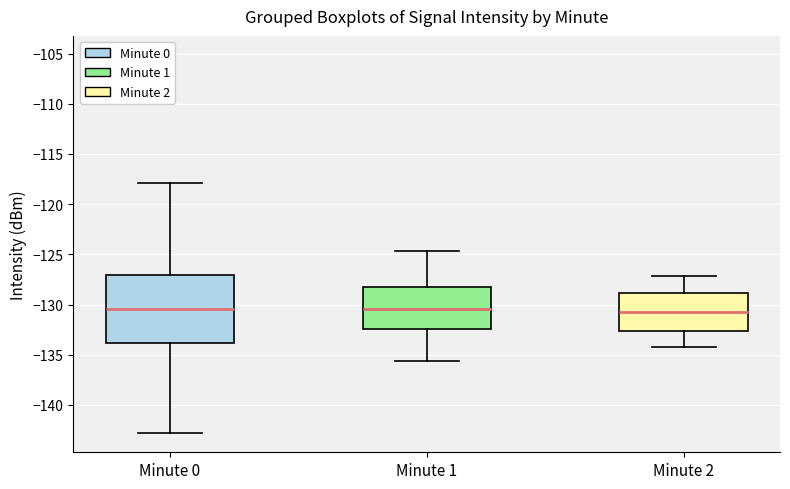

Where is the upper edge of the box for Minute 0 on the y-axis? The values are not printed on the chart, so give them approximately, as read against the axis.

-127.0